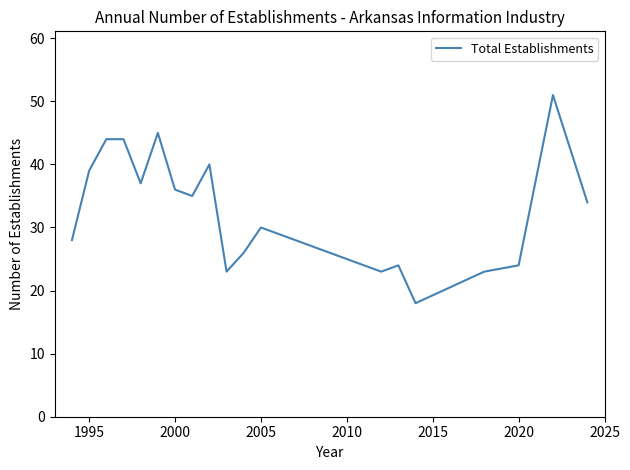

What is the minimum value shown in the chart?

18